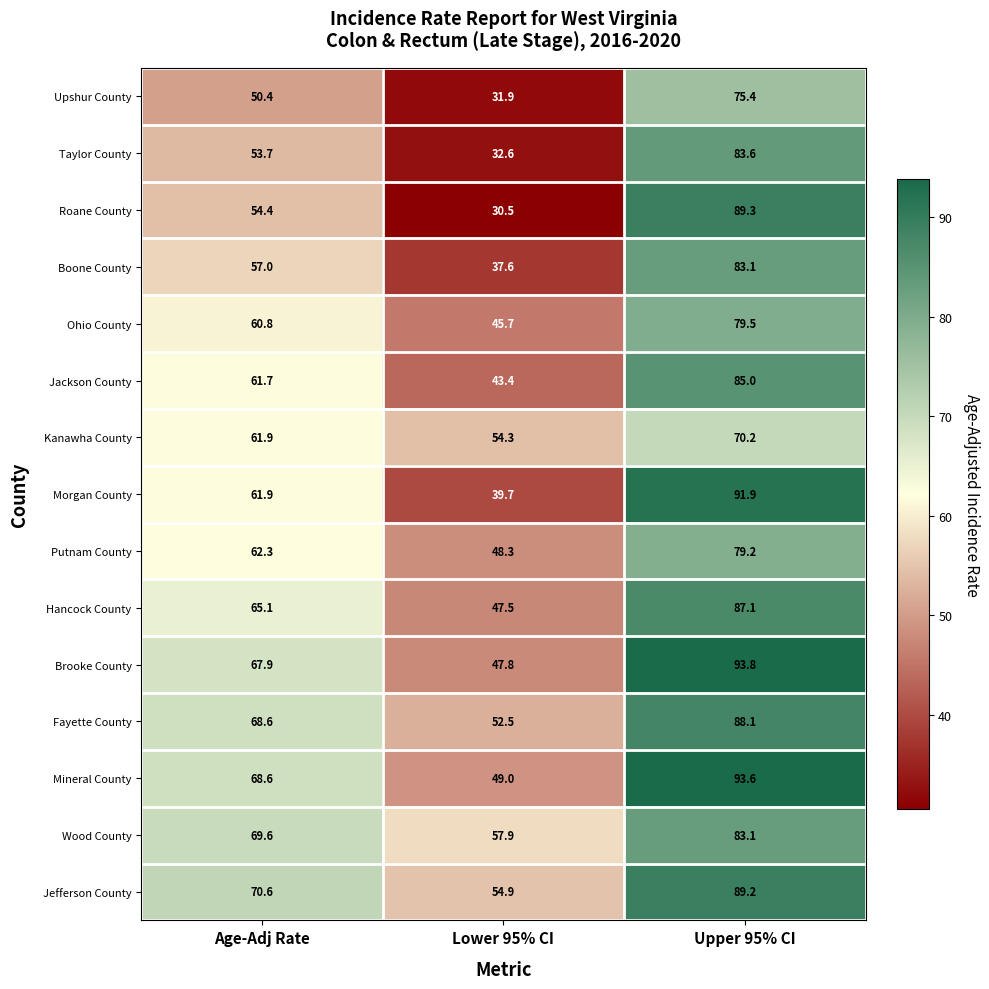

List the labels in order of Roane County value, largest first.

Upper 95% CI, Age-Adj Rate, Lower 95% CI